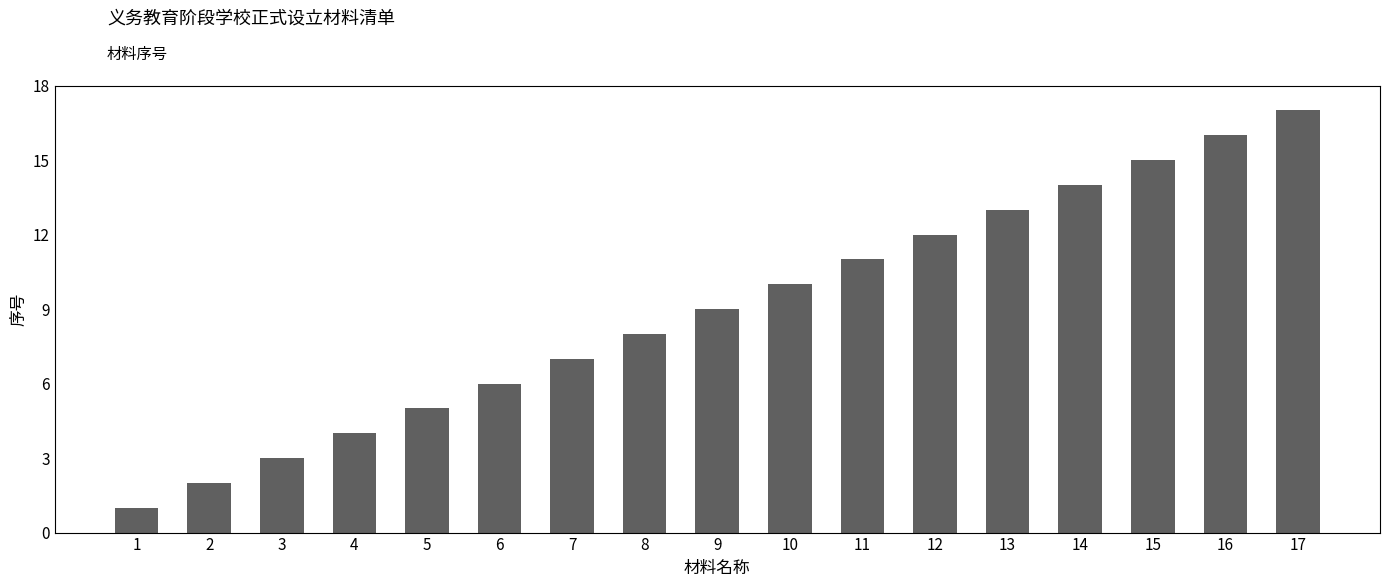

What is the maximum value shown in the chart?

17